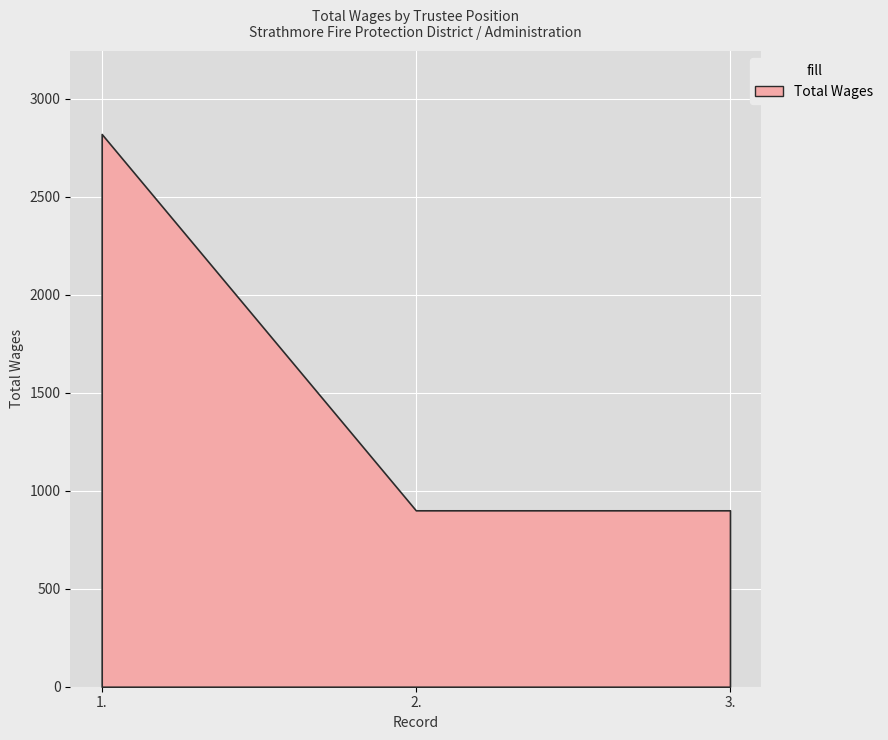

The value at 2. is 277. True or false?

False